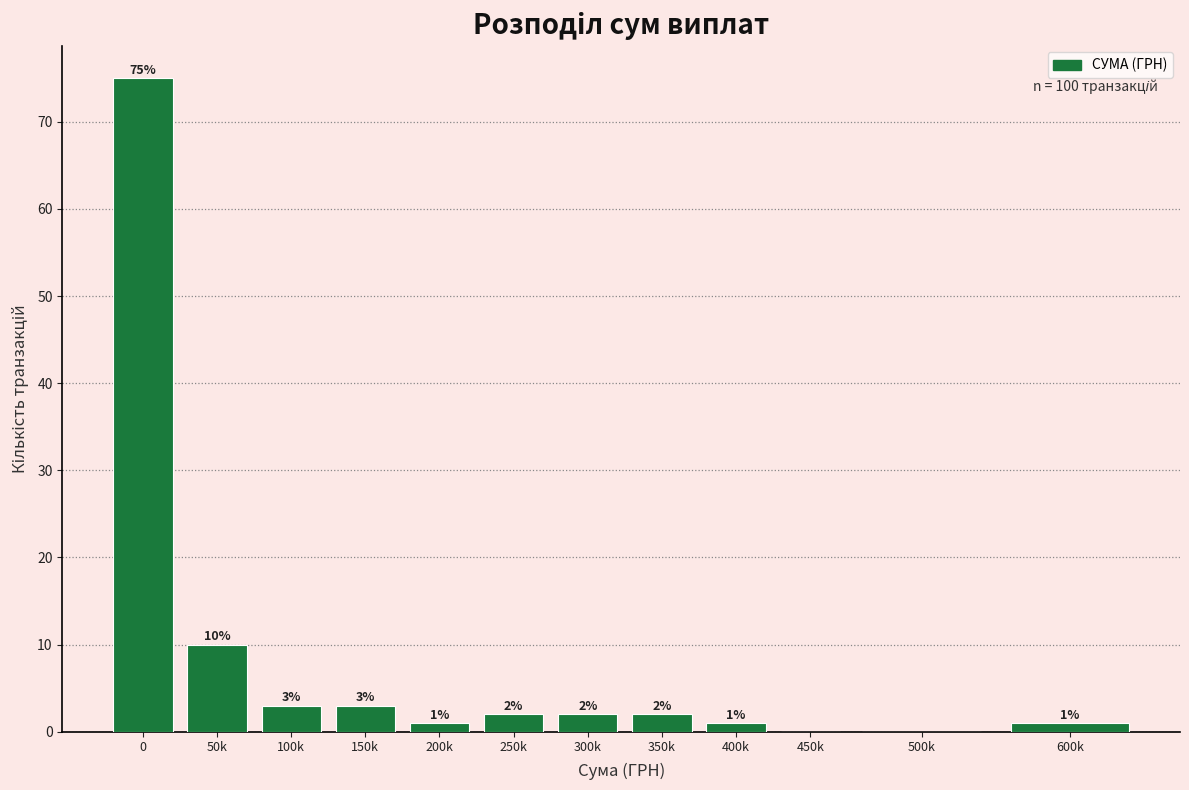

Reading left to right, list all the values displayed in this chart.

0=75	50k=10	100k=3	150k=3	200k=1	250k=2	300k=2	350k=2	400k=1	450k=0	500k=0	600k=1